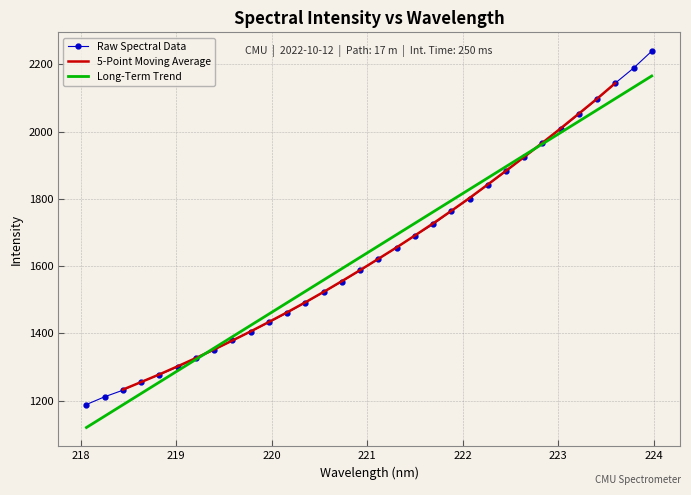

What is the value of the 25th point from the left?

1924.1